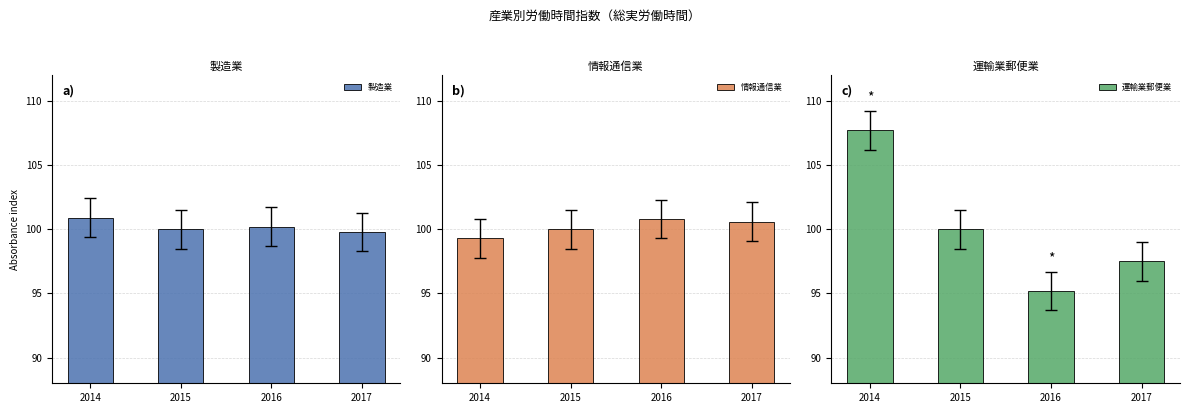

At which label does 情報通信業 reach its minimum?

2014